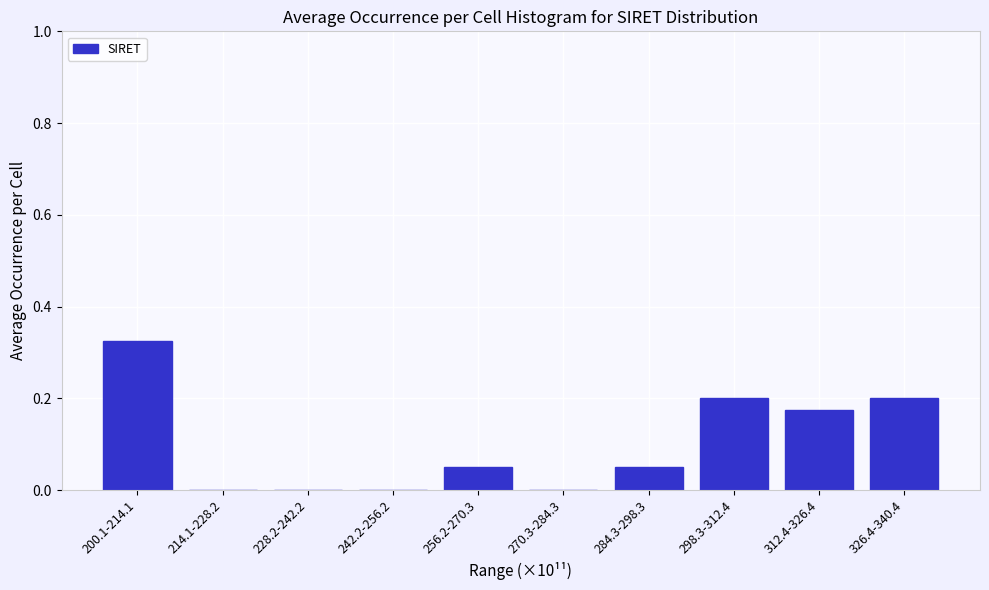

What is the sum of all values?

1.0